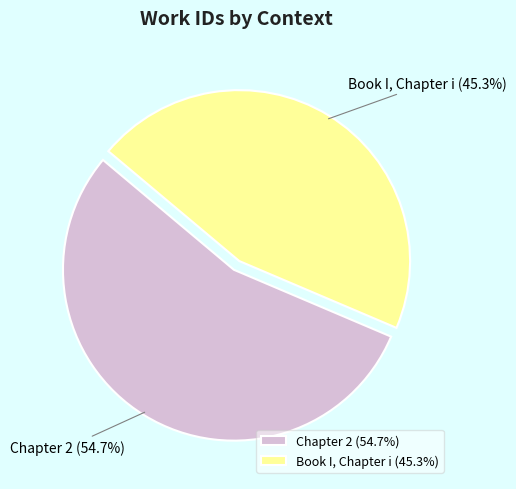

Is it true that Book I, Chapter i is 50% of the pie?

False